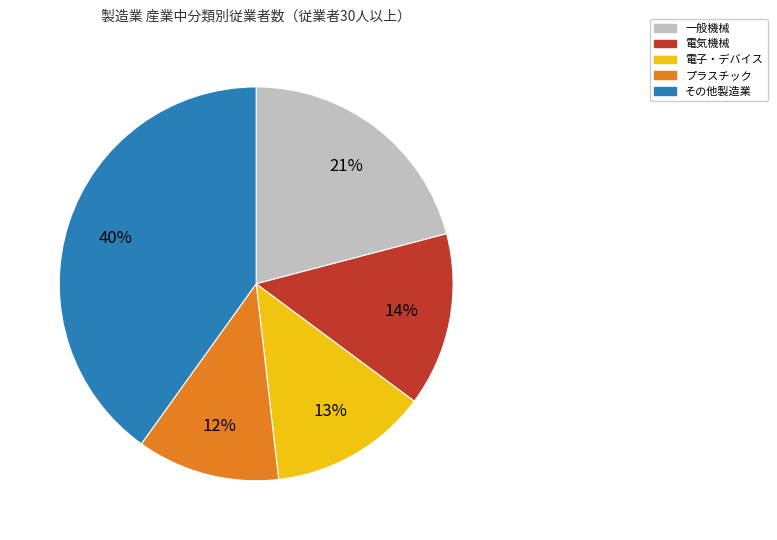

Is there any slice that represents more than half of the pie?

No